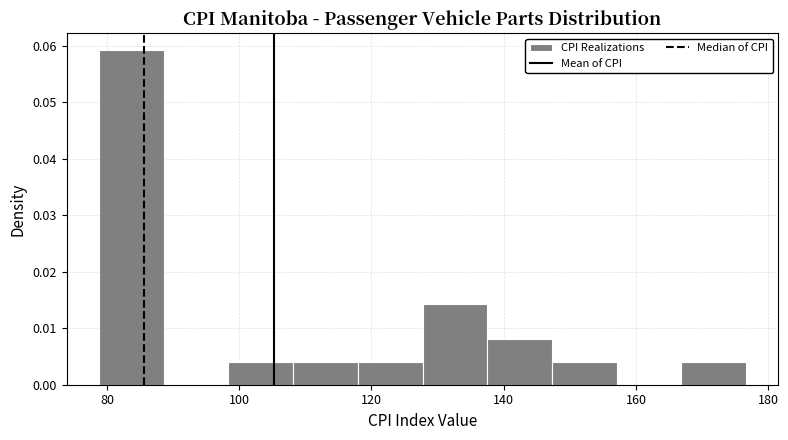

Reading left to right, transcribe this chart: for each bar, give the range it covers on the x-axis and its height. Neither the bar edges nor the heights are printed on the chart, so give them approximately, as read against the axes.

78 to 88: 0.059
88 to 98: 0
98 to 108: 0.004
108 to 118: 0.004
118 to 128: 0.004
128 to 138: 0.014
138 to 148: 0.008
148 to 158: 0.004
158 to 166: 0
166 to 176: 0.004